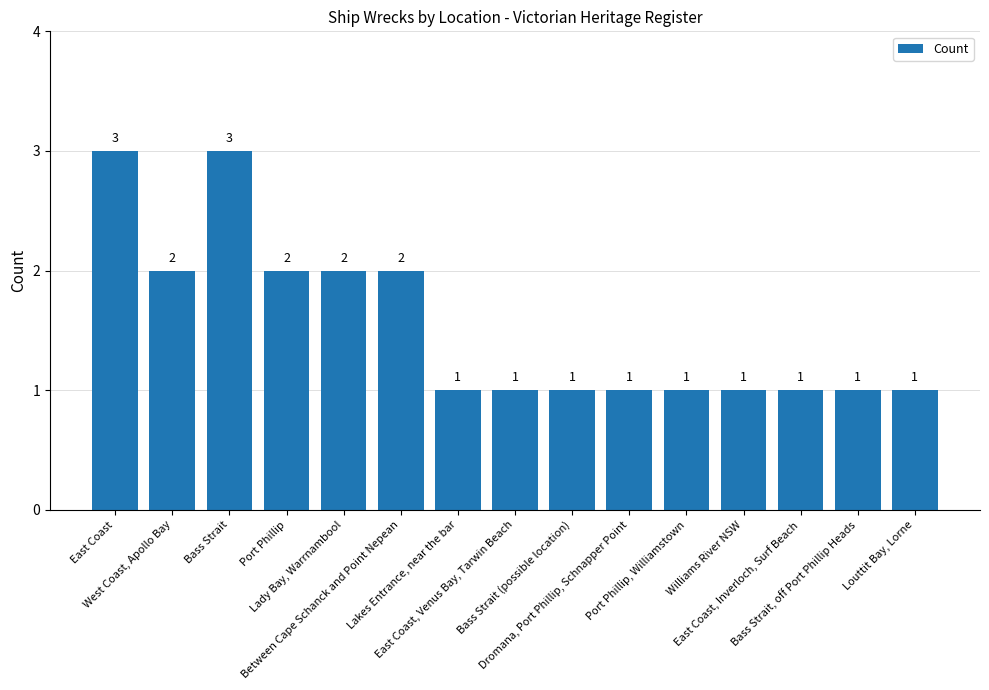

What is the label of the 2nd bar from the right?

Bass Strait, off Port Phillip Heads